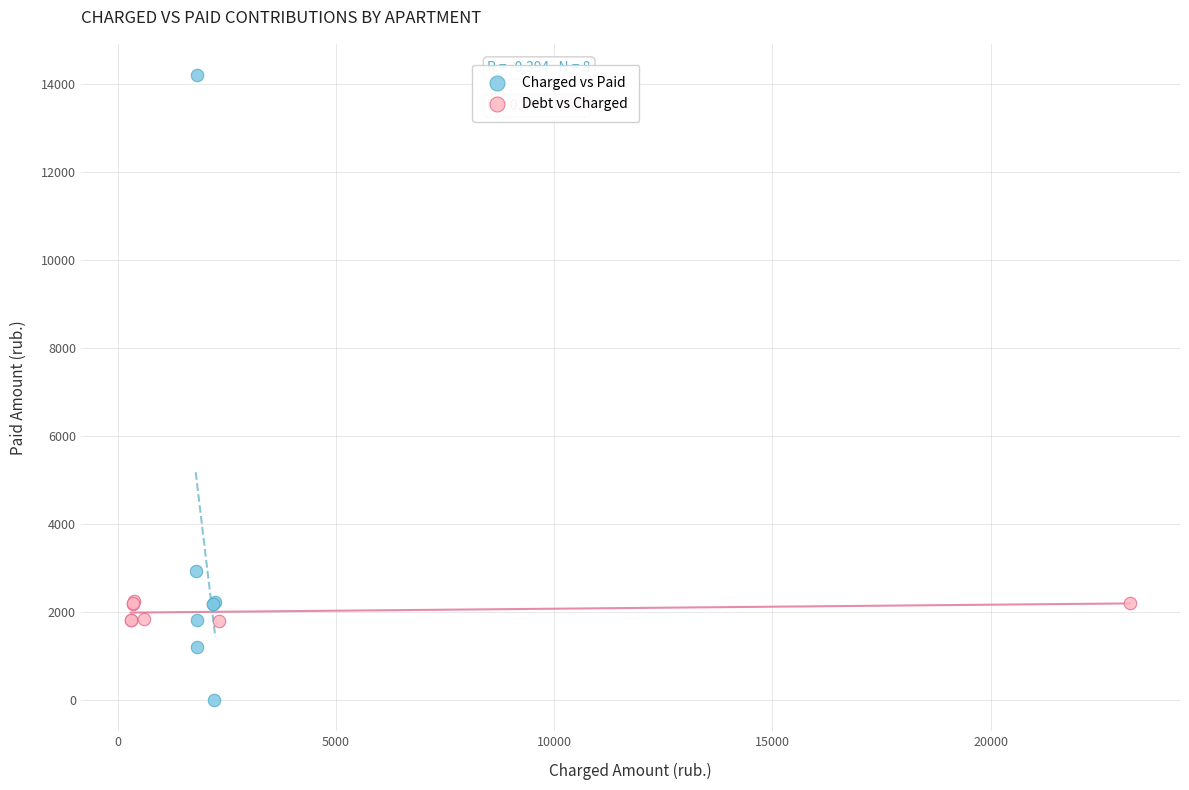

Which series has the widest spread of Y values?

Charged vs Paid